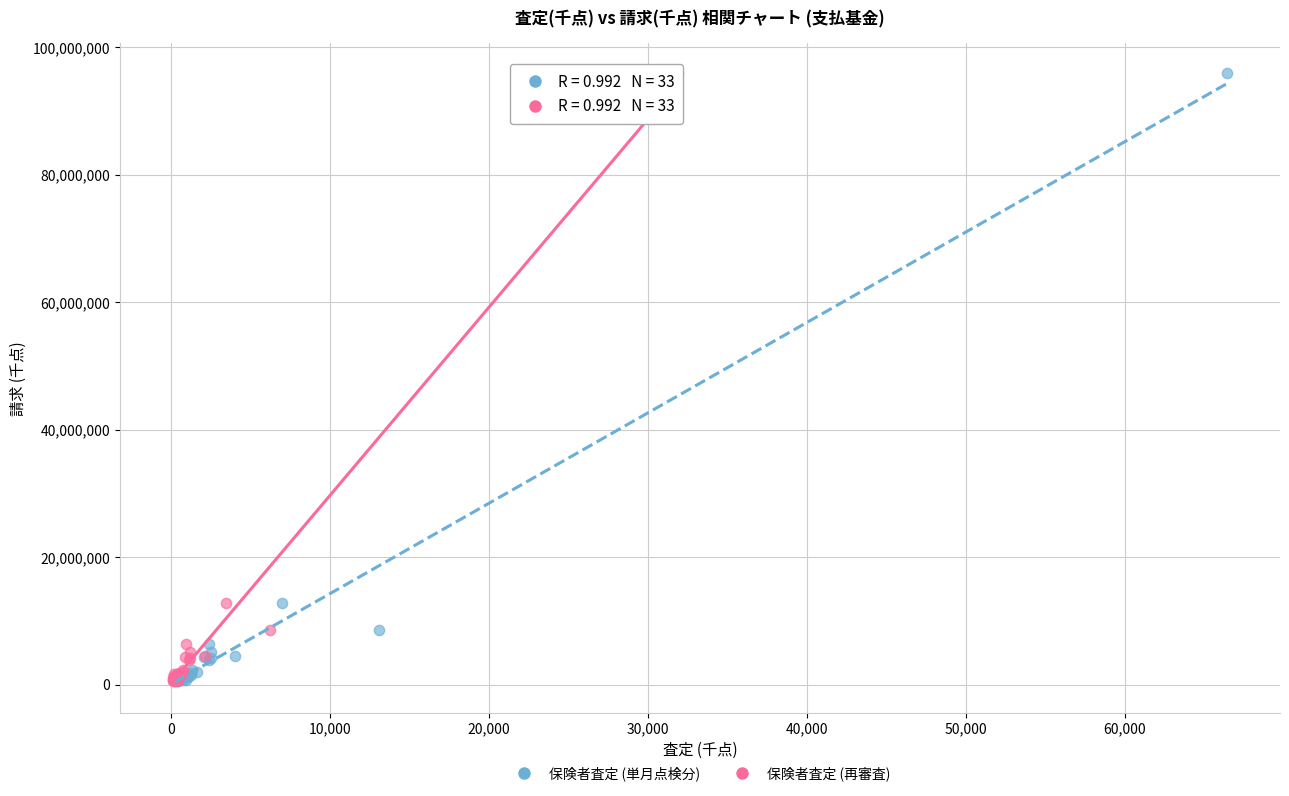

What are all the series names shown in the legend?

保険者査定 (単月点検分), 保険者査定 (再審査)